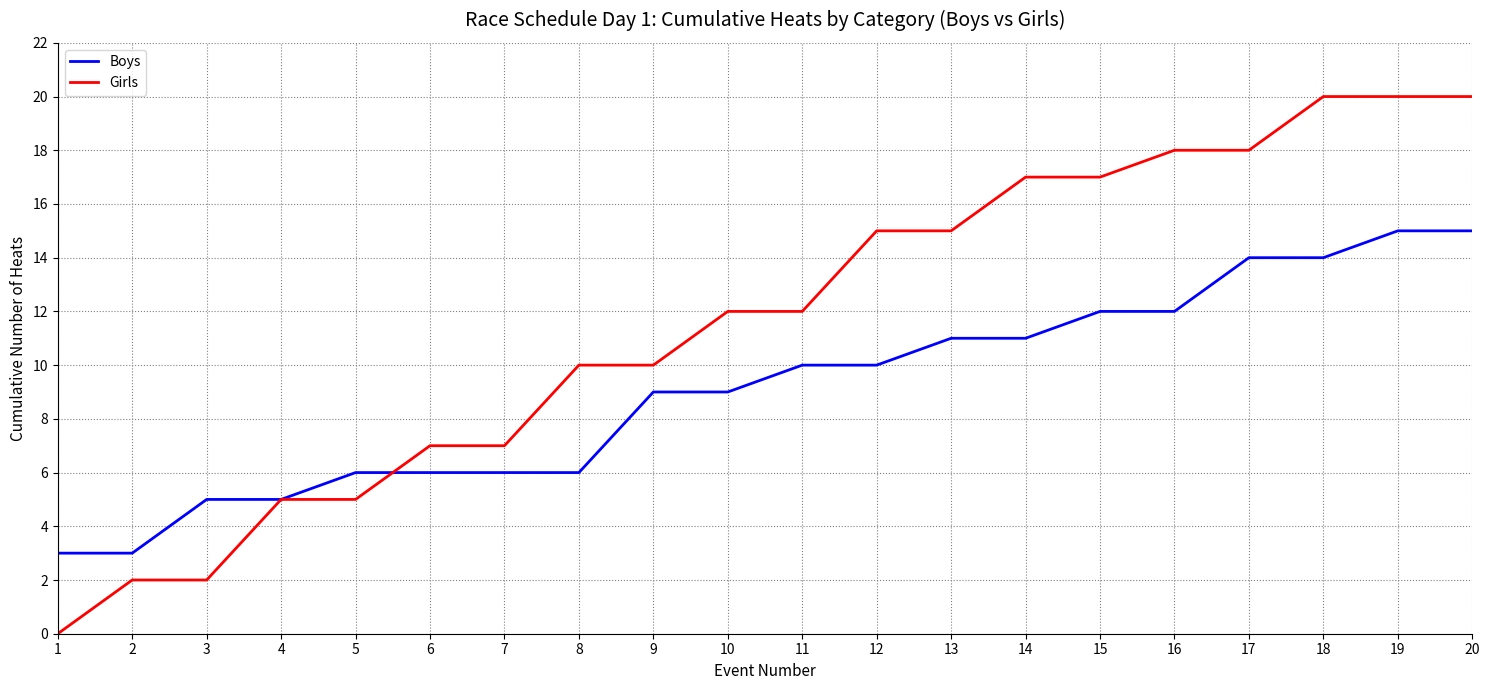

Which series has the largest total across all categories?

Girls